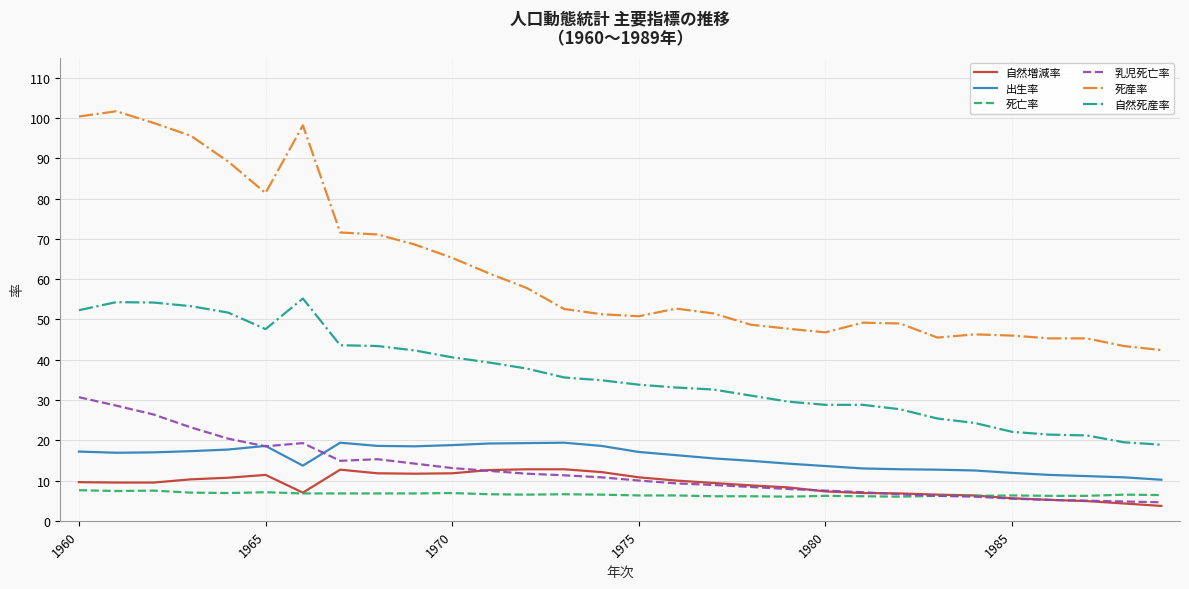

List the series in order of their peak value, lowest first.

死亡率, 自然増減率, 出生率, 乳児死亡率, 自然死産率, 死産率